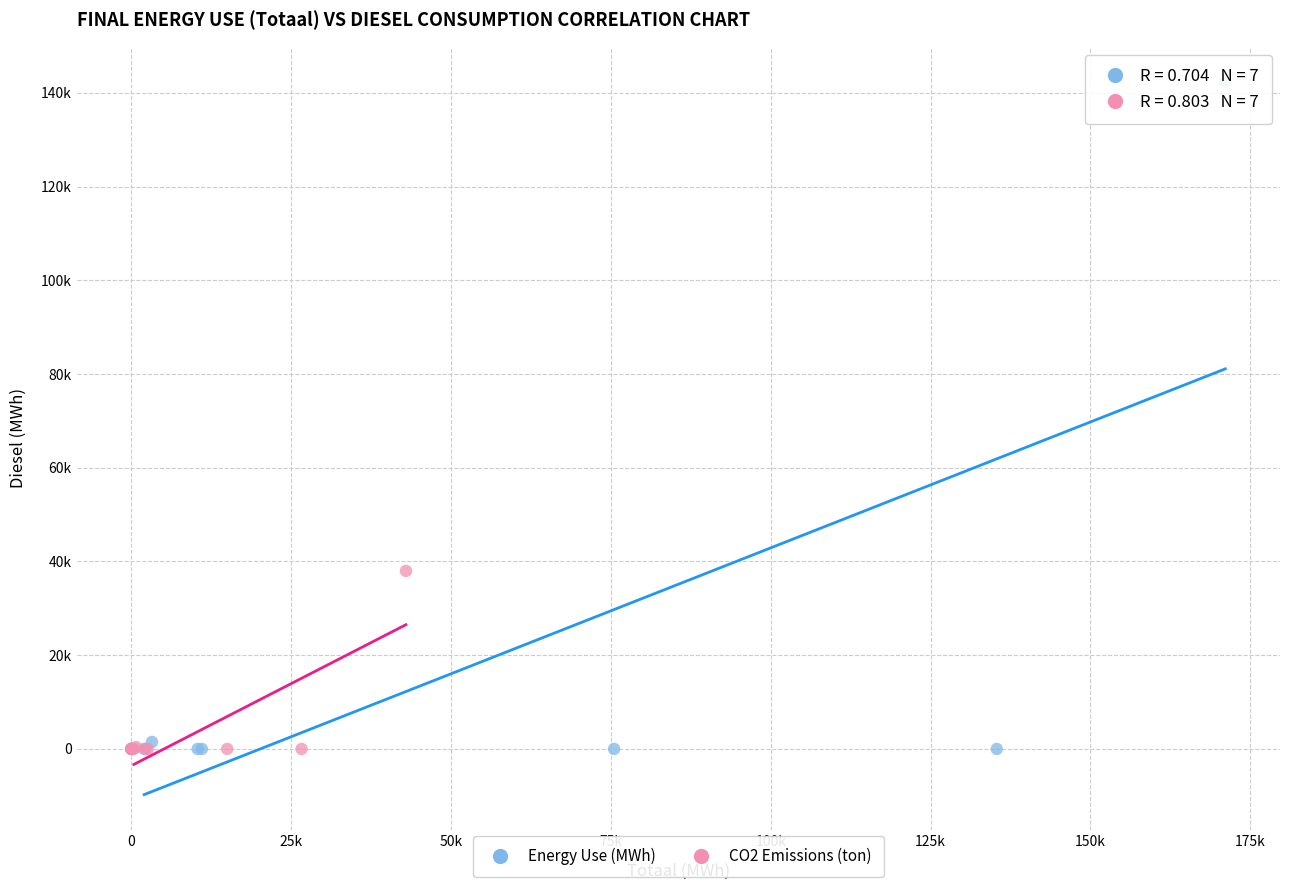

What are all the series names shown in the legend?

Energy Use (MWh), CO2 Emissions (ton)